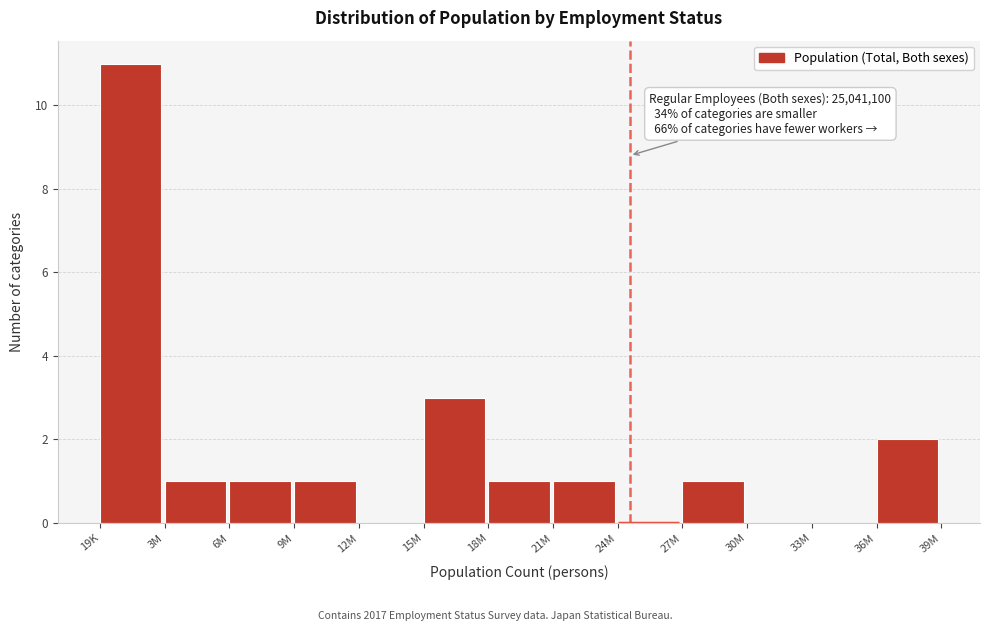

Reading left to right, what are all the values shown in this chart?

19K=11	3M=1	6M=1	9M=1	12M=0	15M=3	18M=1	21M=1	24M=0	27M=1	30M=0	33M=0	36M=2